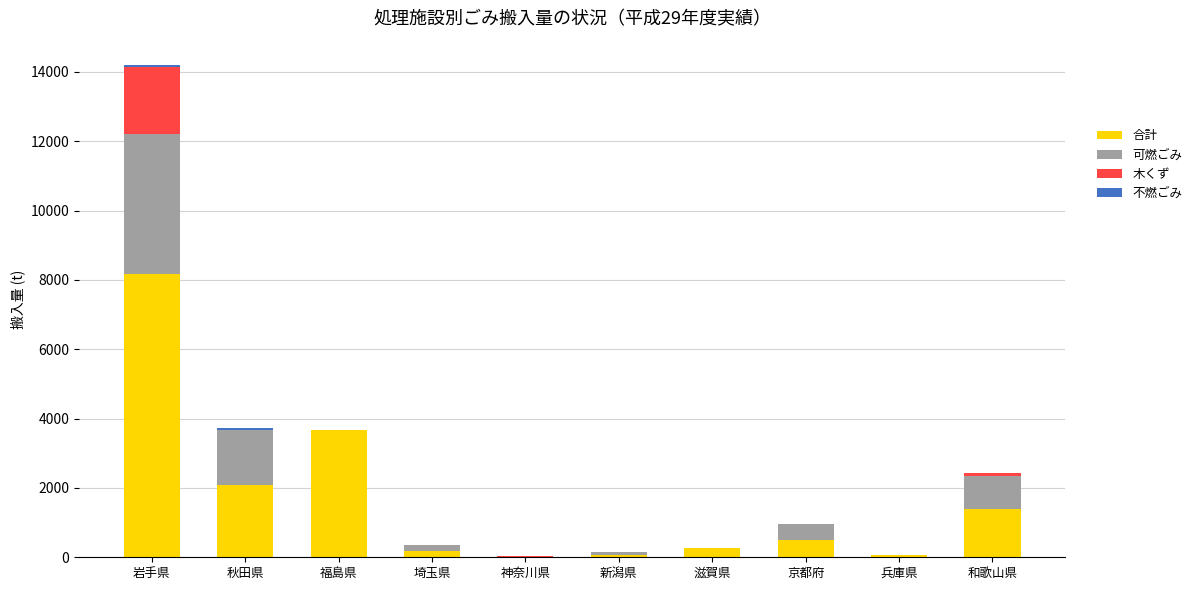

What is the sum of all 合計 values?

16392